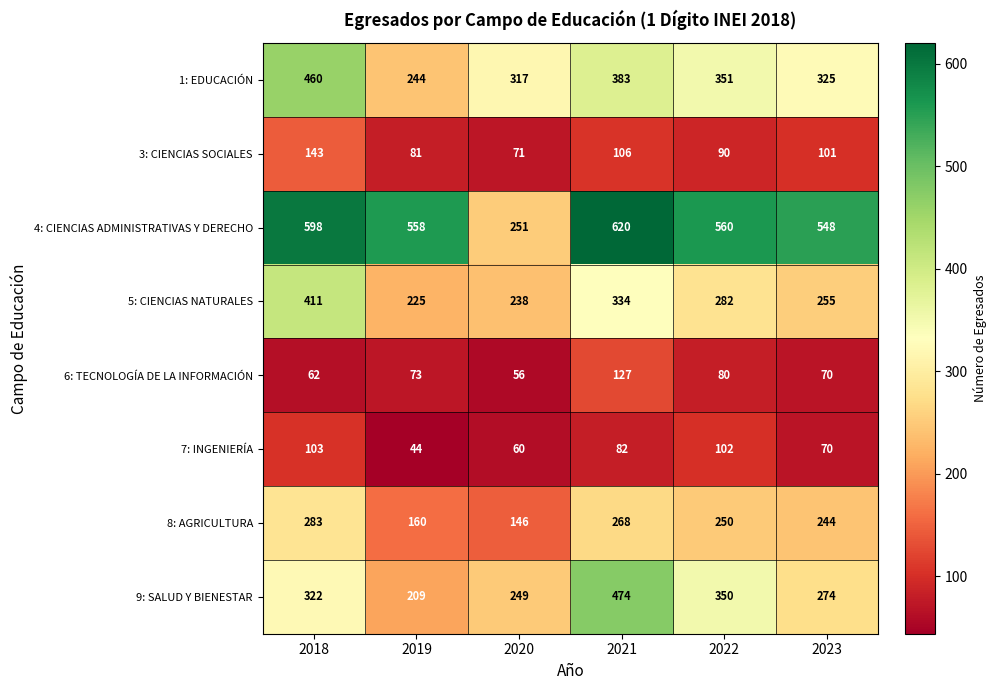

What is the minimum value shown in the chart?

44